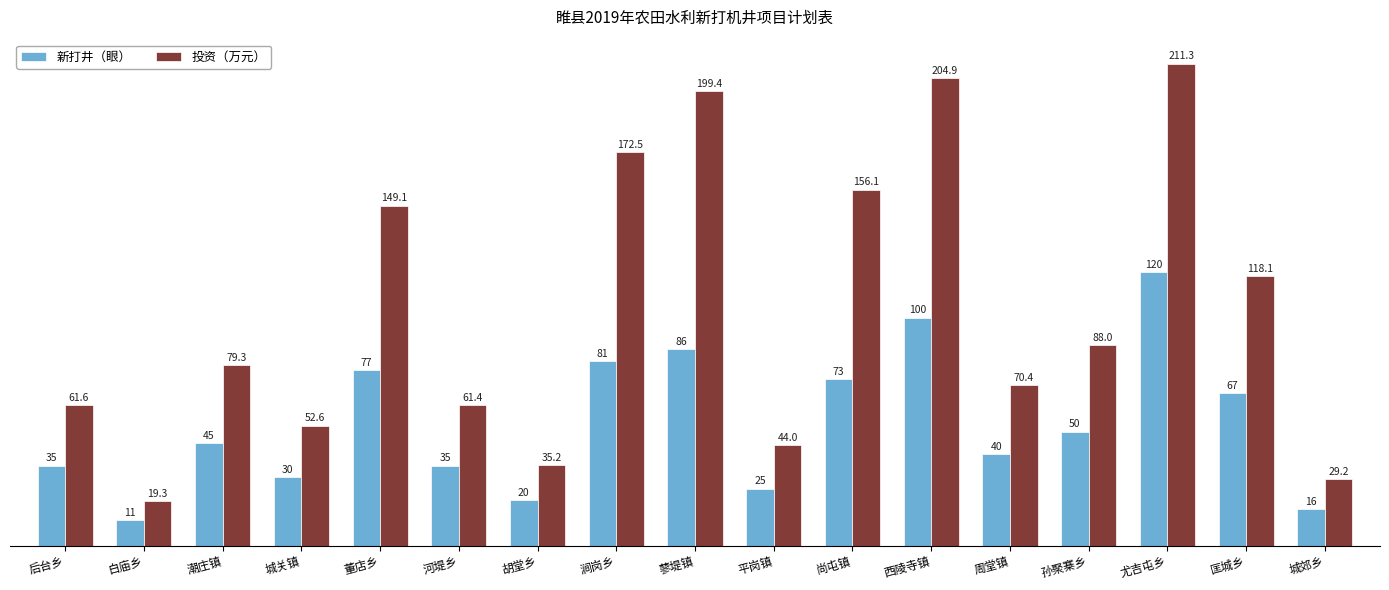

Which series has the largest total across all categories?

投资（万元）